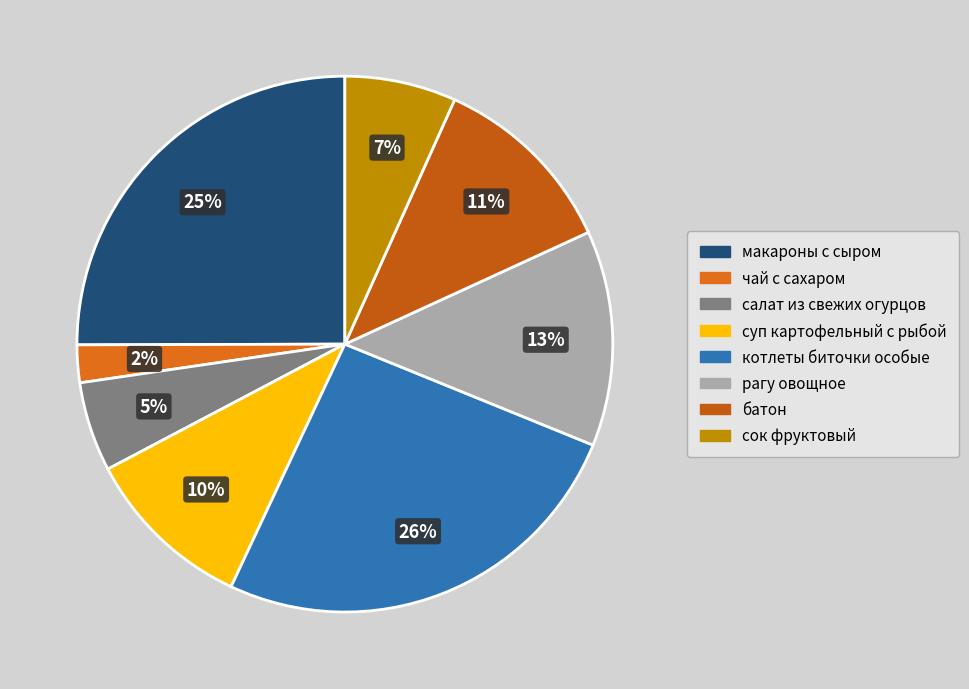

Which slice is the largest?

котлеты биточки особые